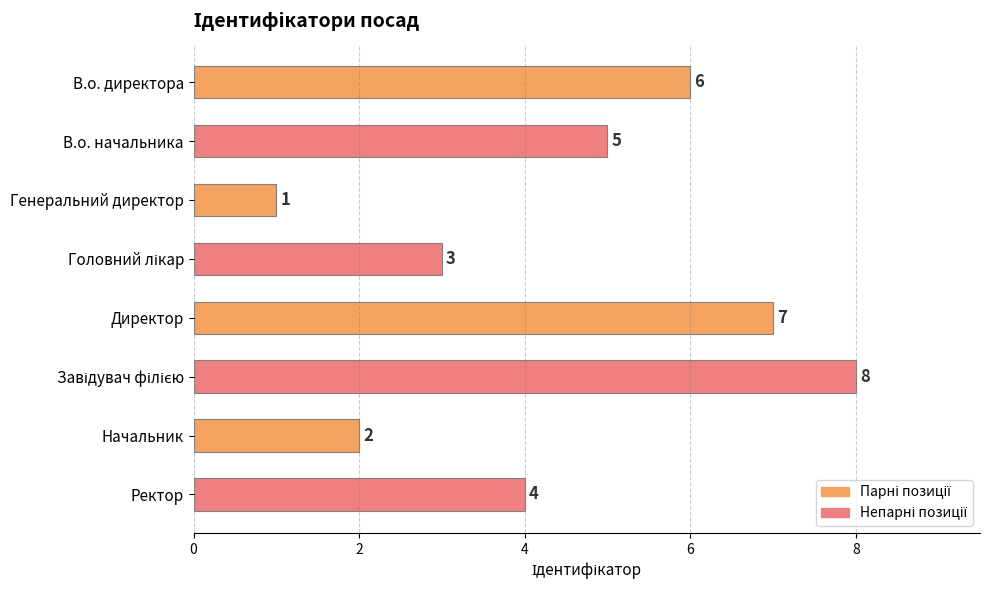

Between Начальник and В.о. начальника, which is larger?

В.о. начальника